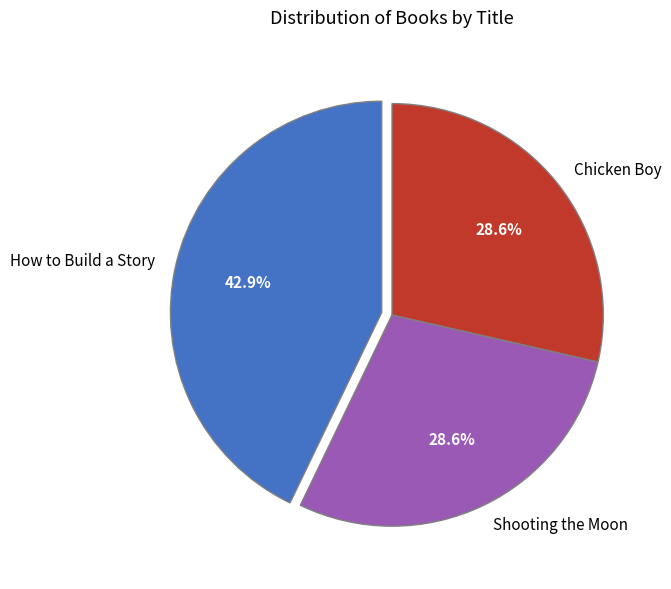

Is the sum of How to Build a Story and Shooting the Moon greater than half?

Yes